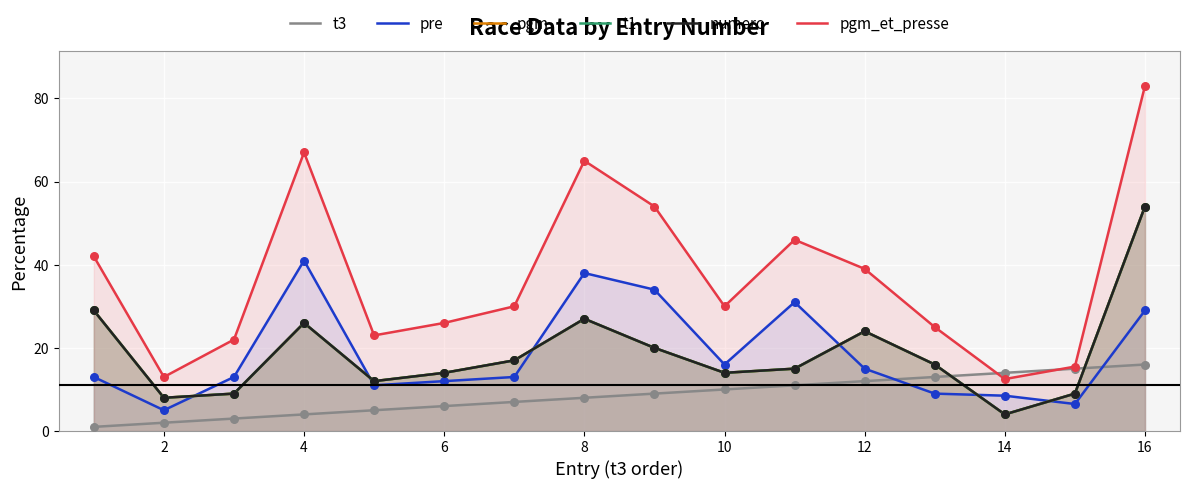

At how many categories does at least one series exceed 63?

3